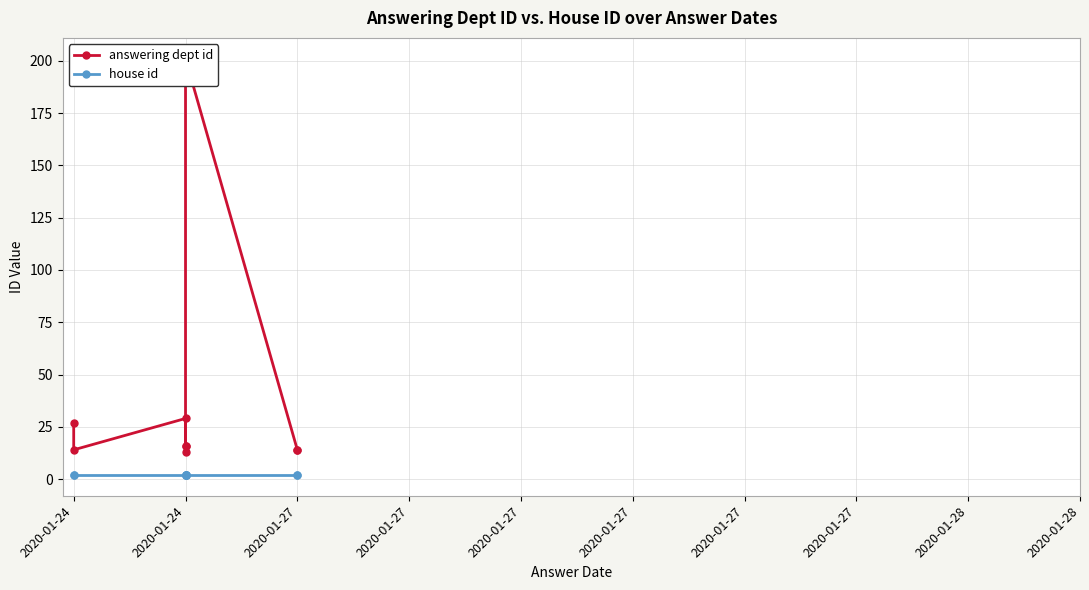

What is the minimum value shown in the chart?

2